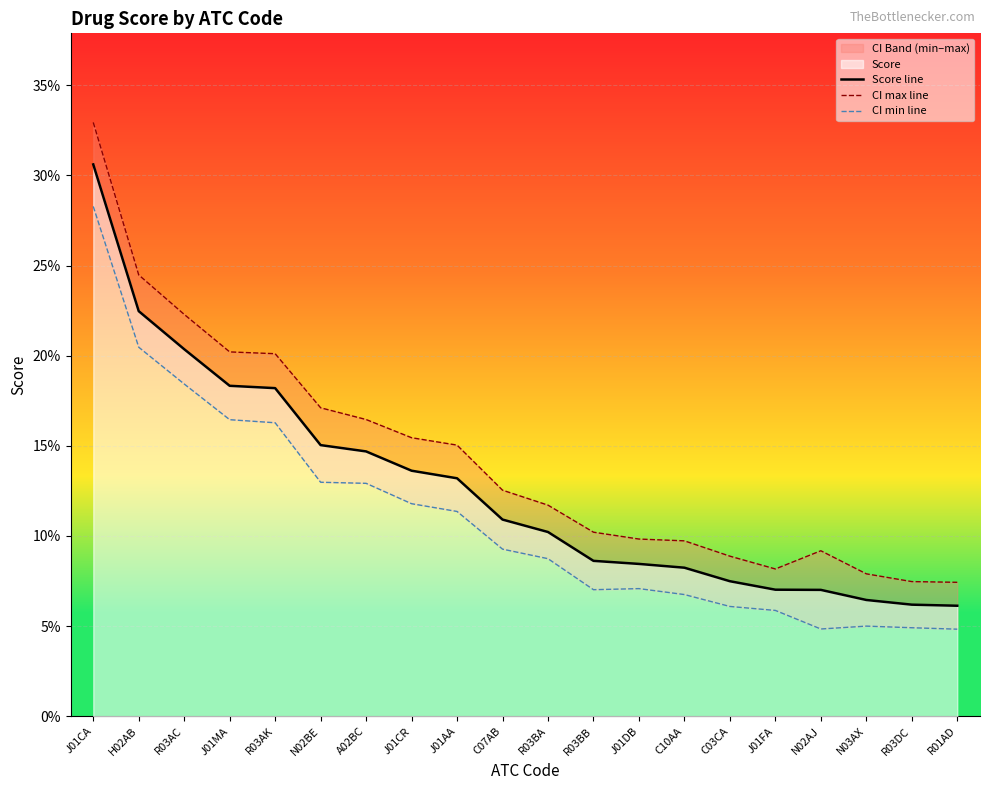

Which has a higher value, R03AK or J01MA?

J01MA